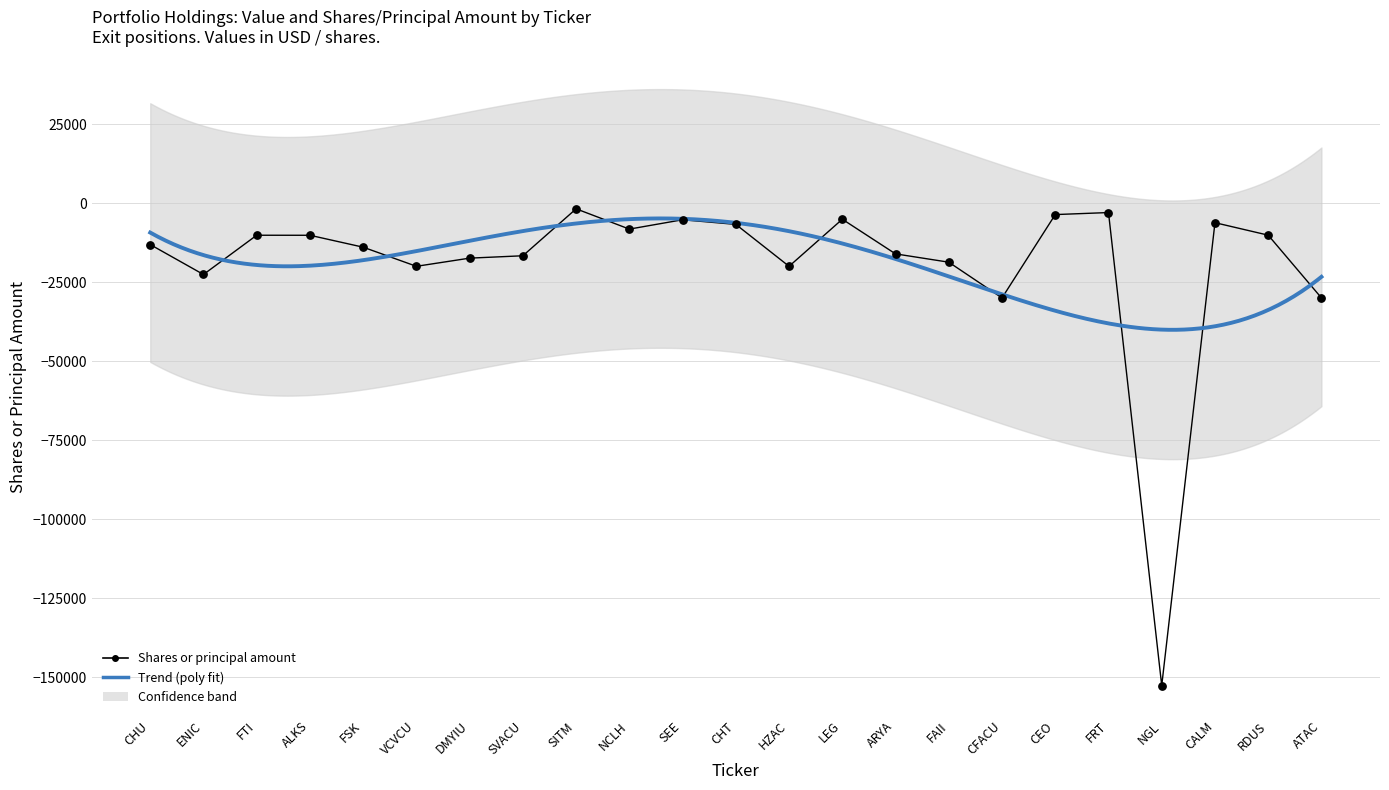

What is the change in value from FTI to FRT?

+7180